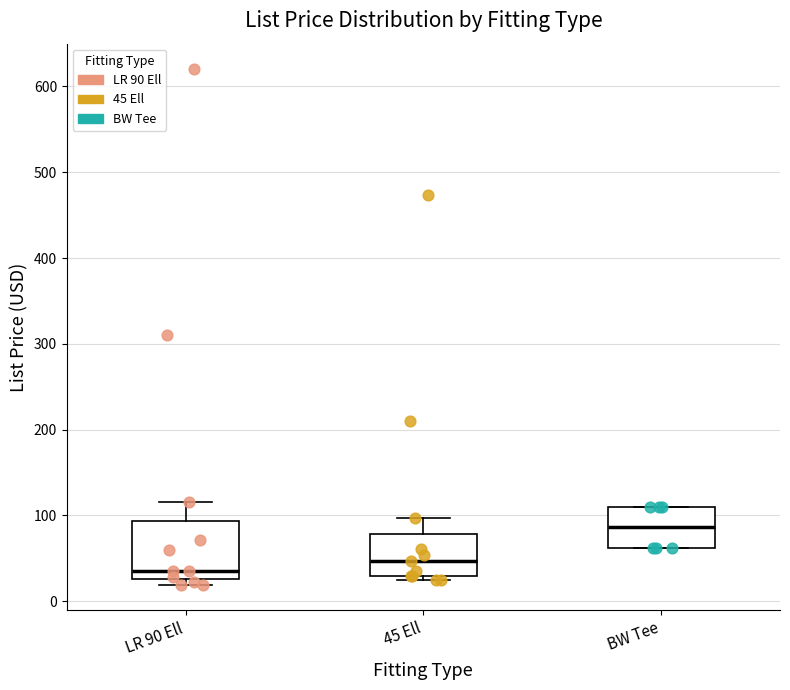

Reading left to right, transcribe this box plot: for each box, give where its median line is, the range the box spans, and where its two whiskers end, as read against the y-axis. The values are not printed on the chart, so give them approximately, as read against the axis.

LR 90 Ell: median 30 (just above the box's lower edge), box 30 to 90, whiskers 20 to 120
45 Ell: median 50, box 30 to 80, whiskers 20 to 100
BW Tee: median 90, box 60 to 110, whiskers 60 to 110